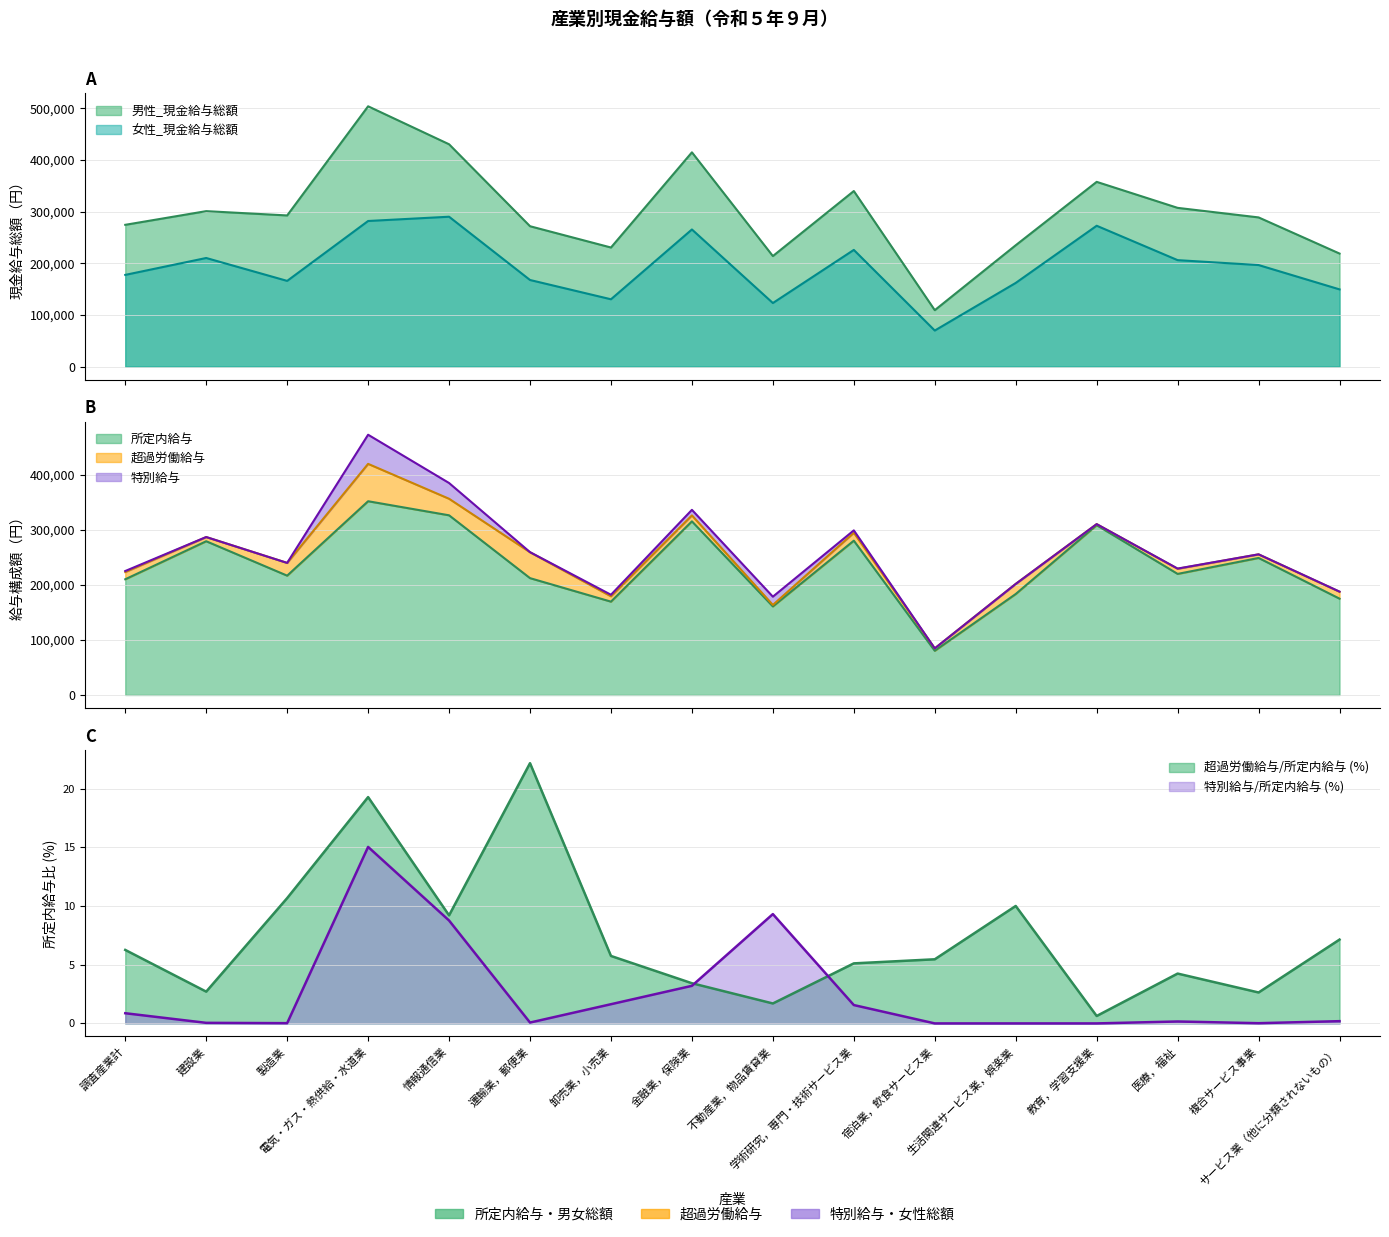

Between 建設業 and 情報通信業, which is larger?

情報通信業